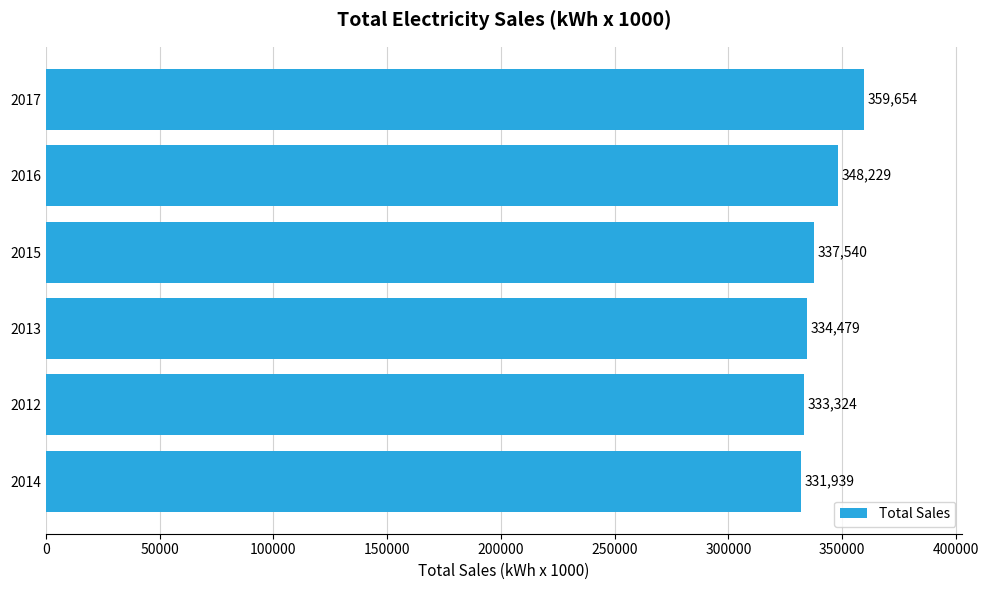

What is the approximate value at 2014?

331939